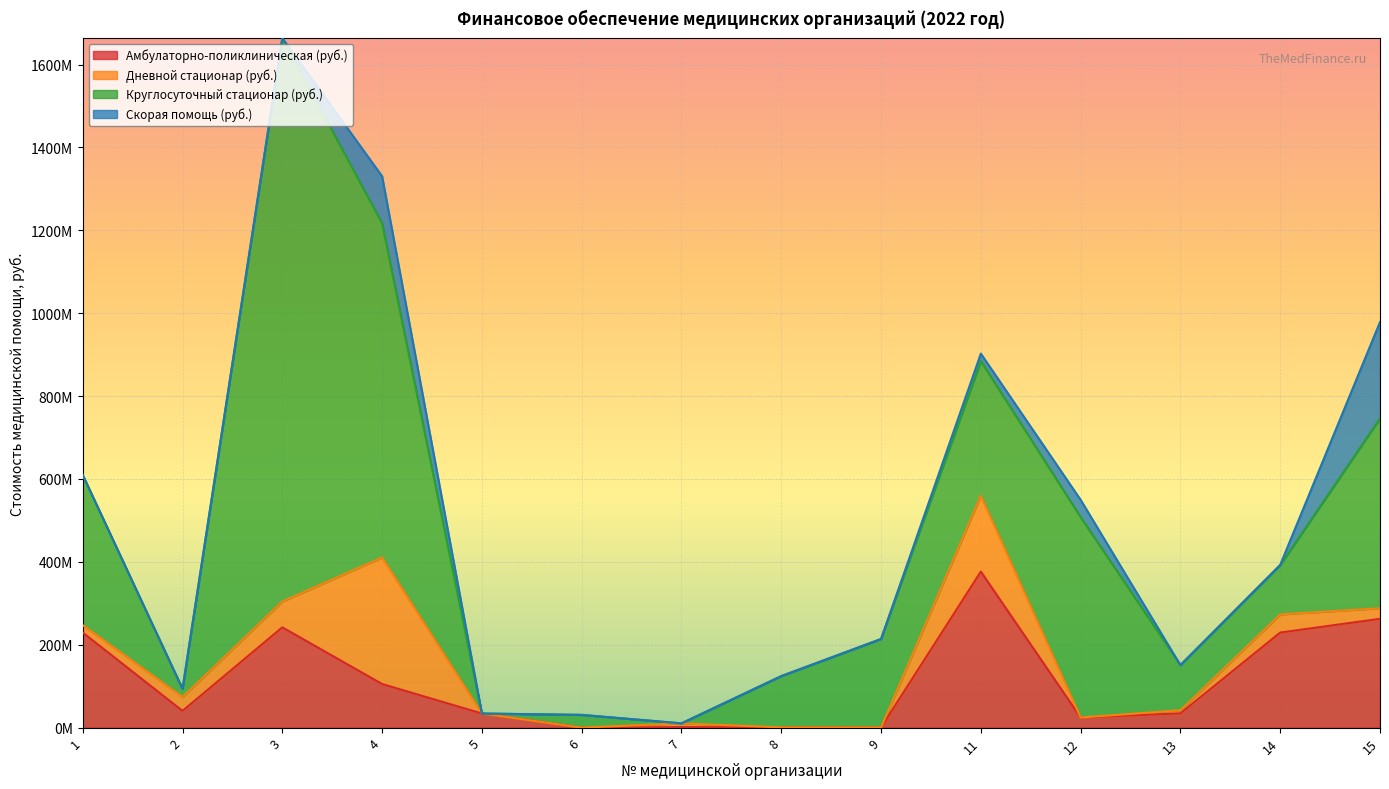

What are all the series names shown in the legend?

Амбулаторно-поликлиническая (руб.), Дневной стационар (руб.), Круглосуточный стационар (руб.), Скорая помощь (руб.)